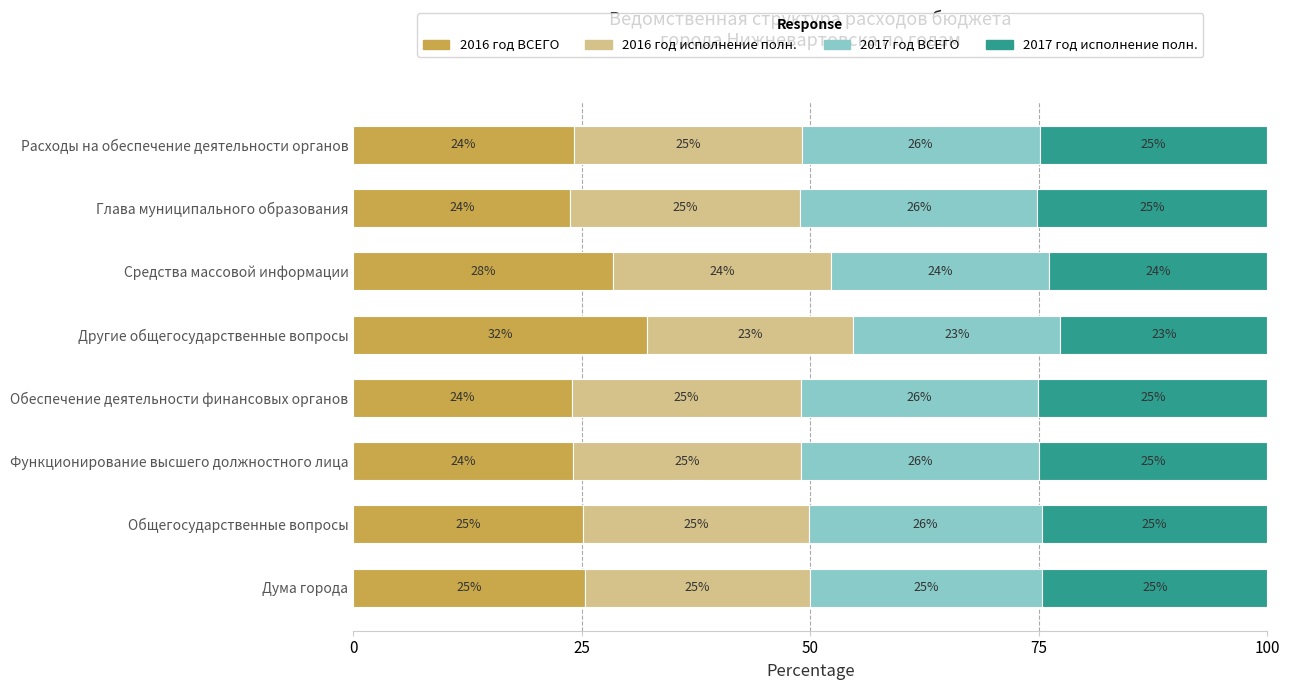

What is the lowest value of the 2016 год ВСЕГО series?

23.7